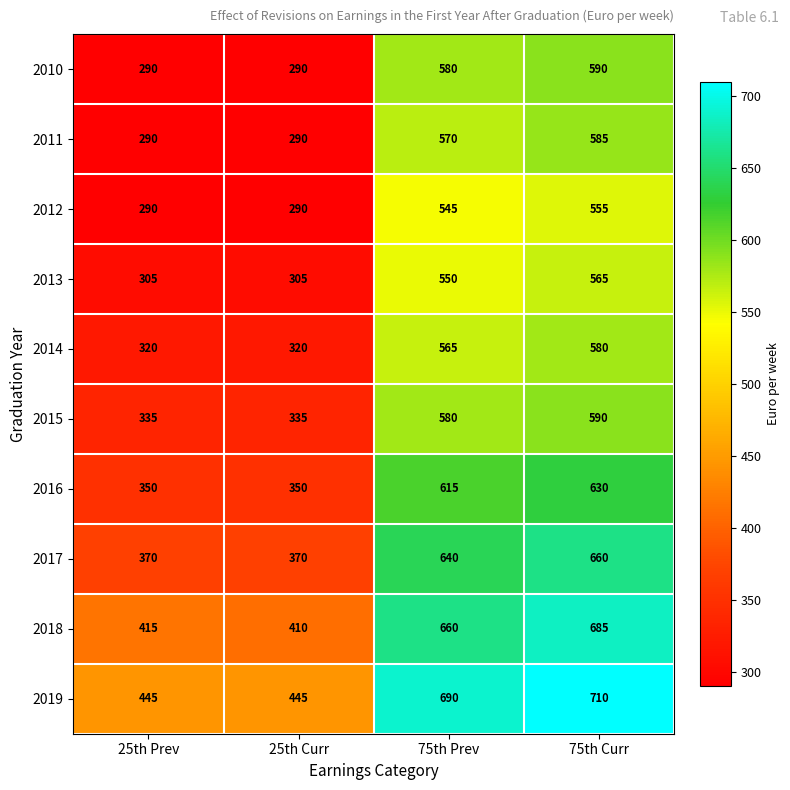

Is it true that 2015 equals 590 at 75th Curr?

True